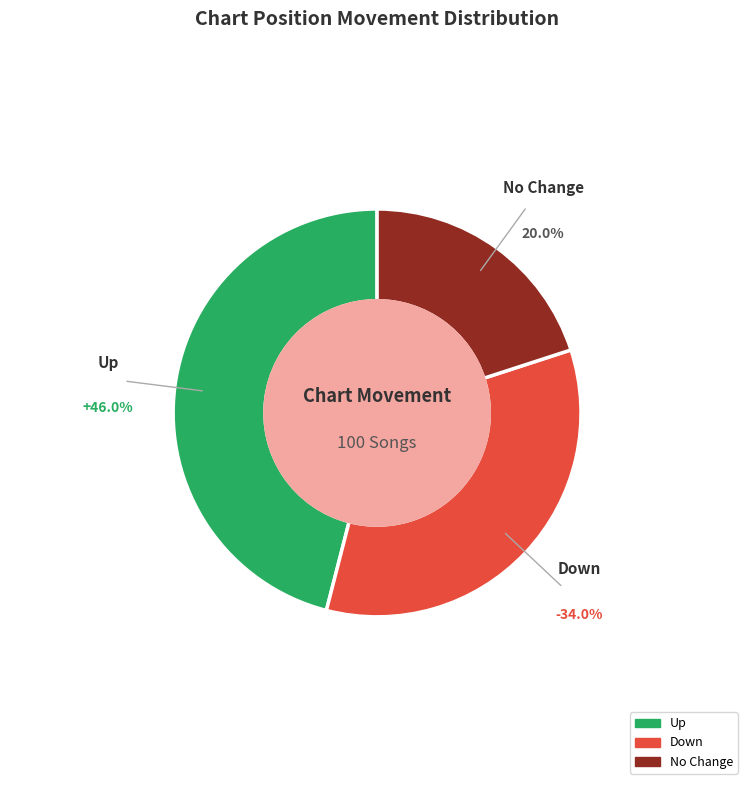

Does any single category account for the majority?

No